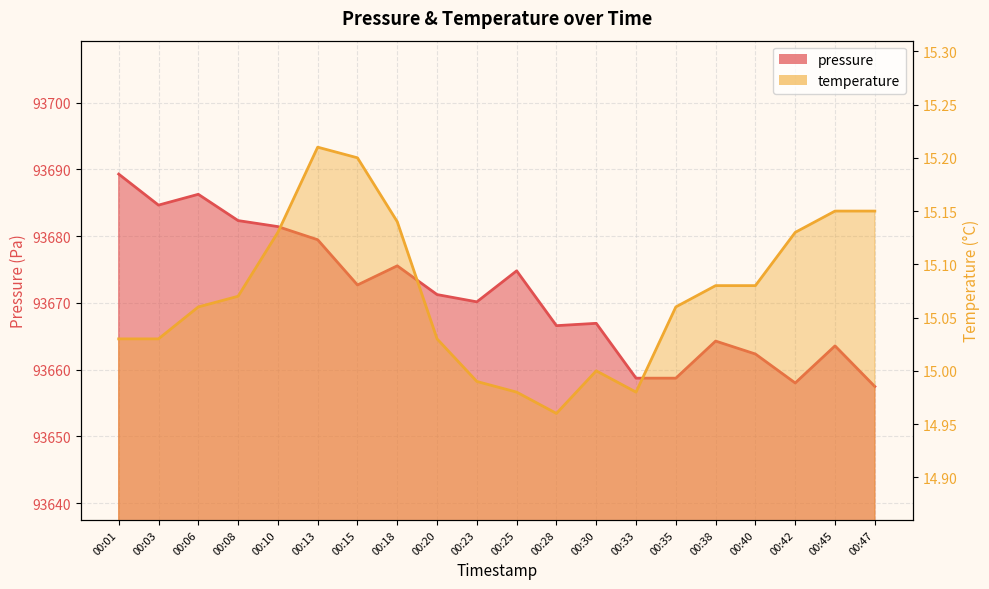

What is the difference between the maximum and minimum values in the temperature series?

0.2